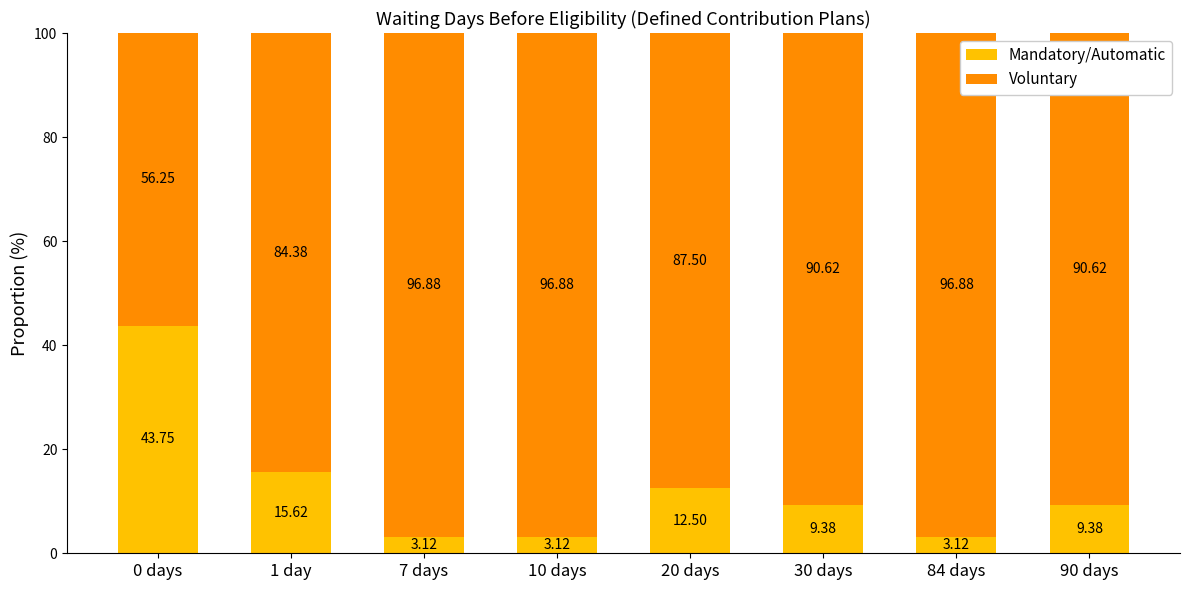

What is the difference between the Mandatory/Automatic values at 0 days and 30 days?

34.4